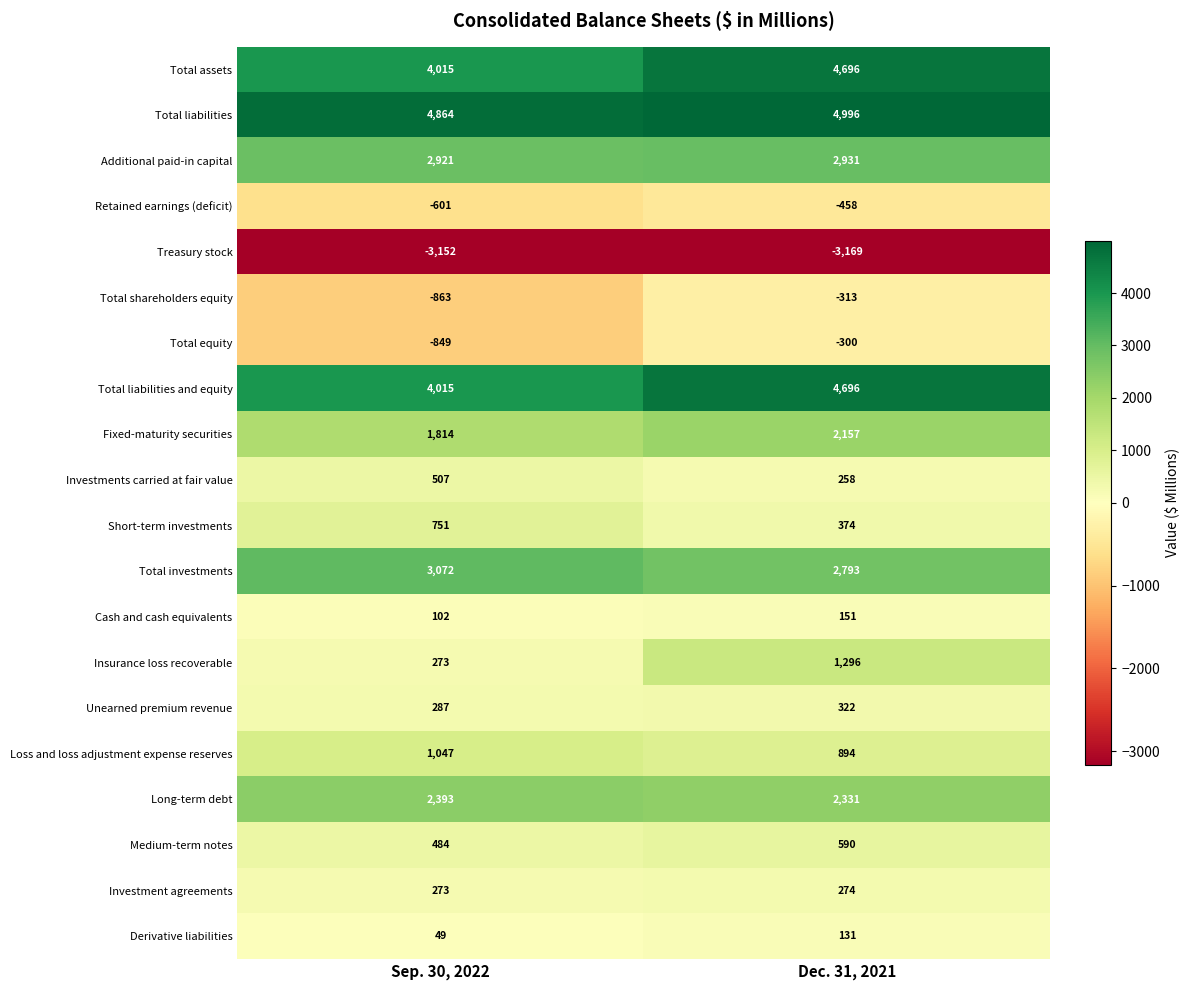

Is it true that Medium-term notes equals 590 at Dec. 31, 2021?

True